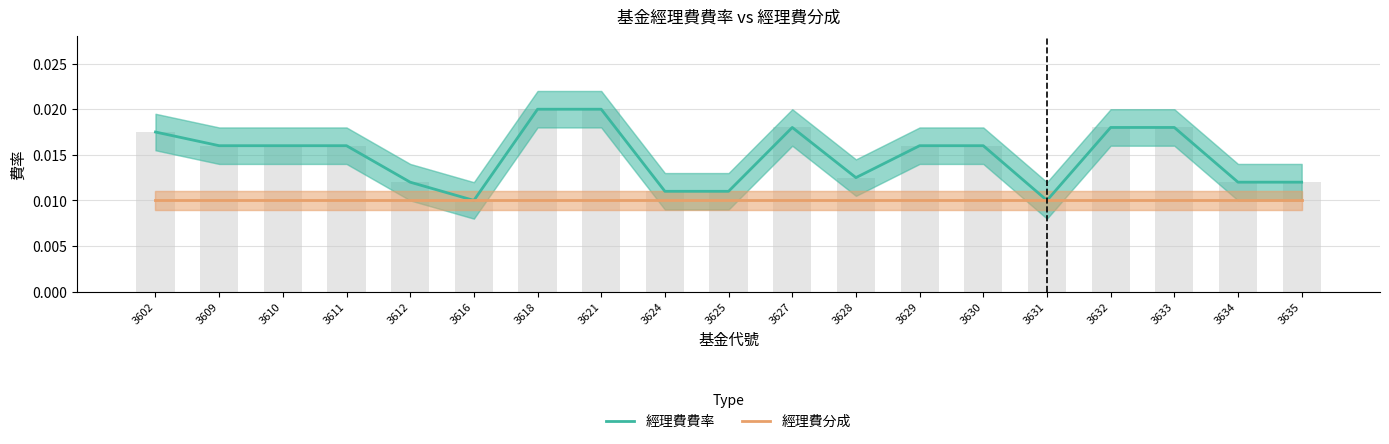

At 3618, list the series in order from largest to smallest.

經理費費率, 經理費分成